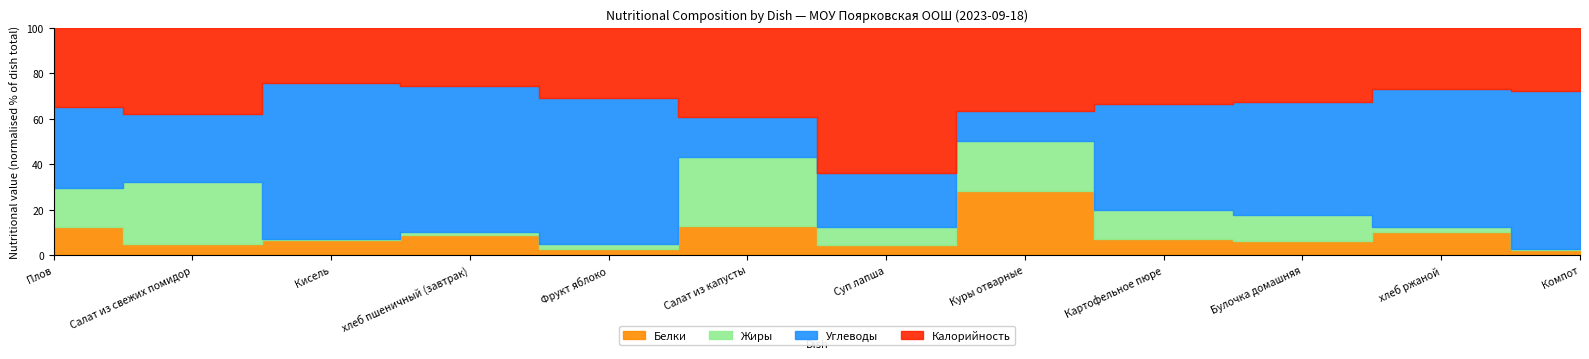

True or false: Жиры and Калорийность cross at least once.

False